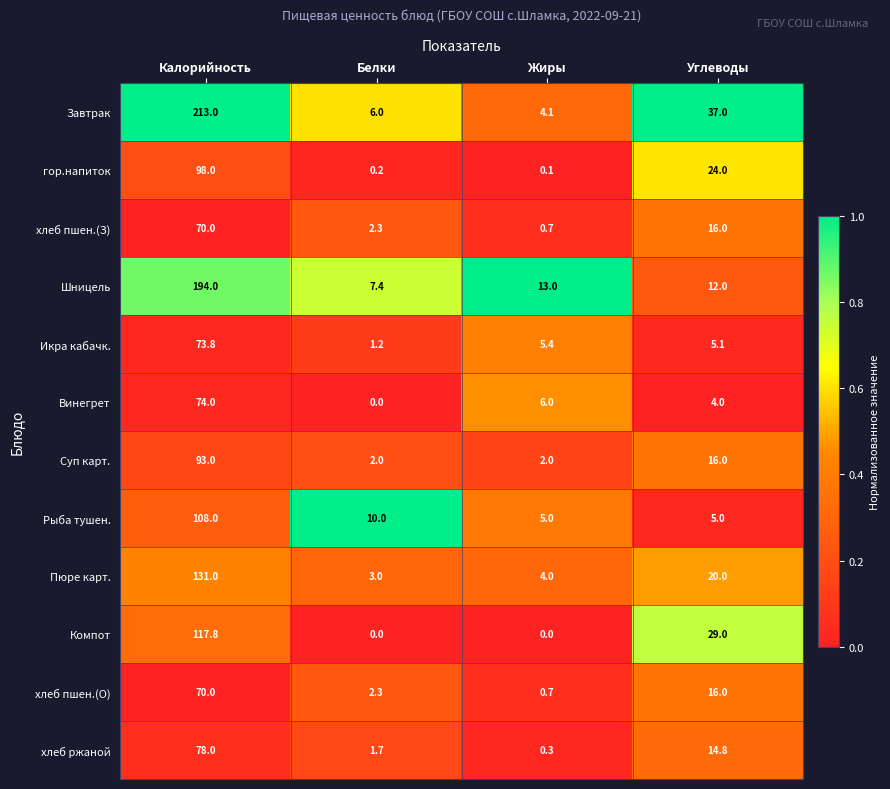

Rank the categories by Икра кабачк. value from lowest to highest.

Белки, Углеводы, Жиры, Калорийность